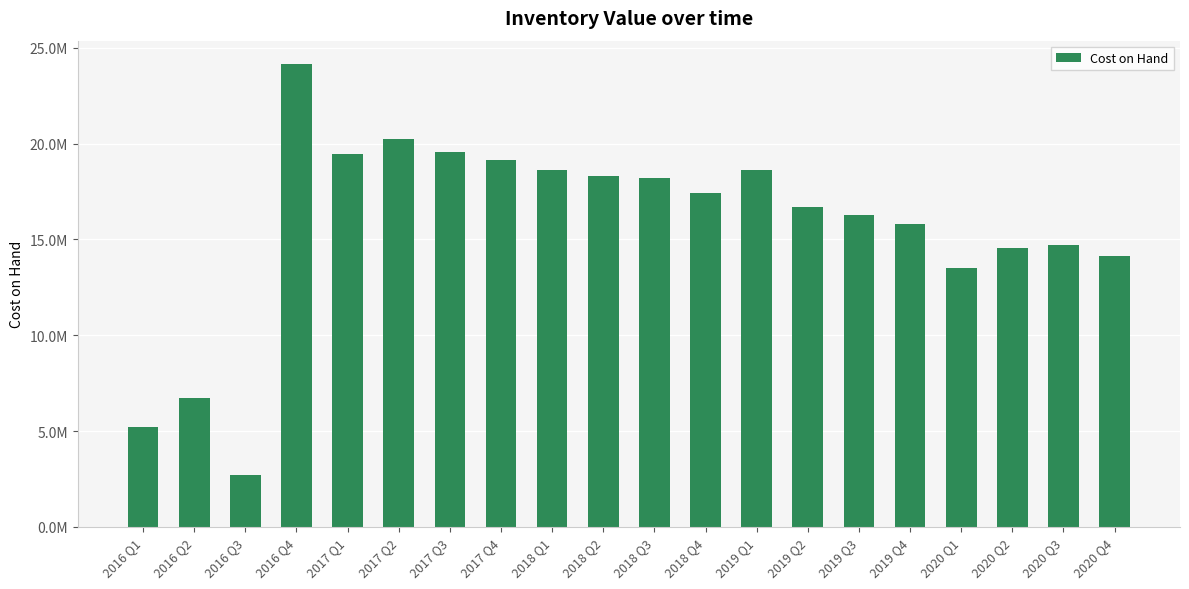

Are the bars horizontal?

No